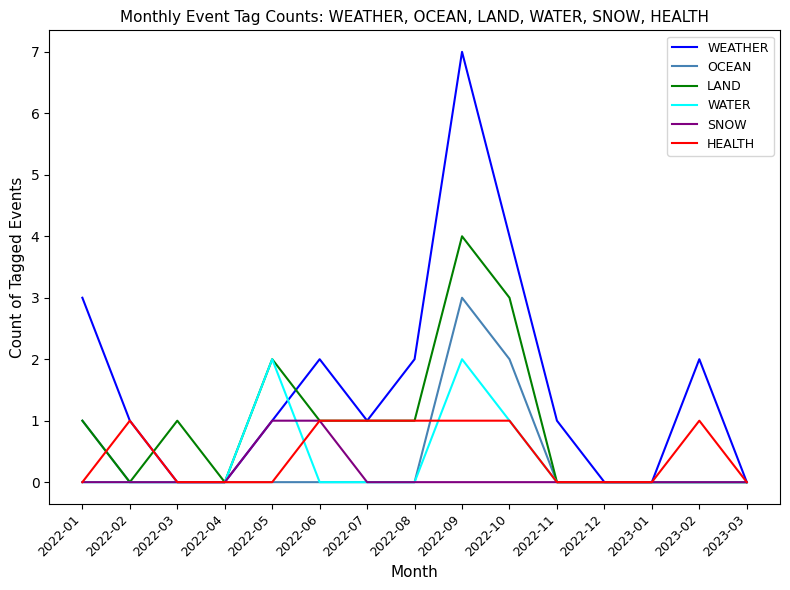

Which label corresponds to the largest value in the chart?

2022-09